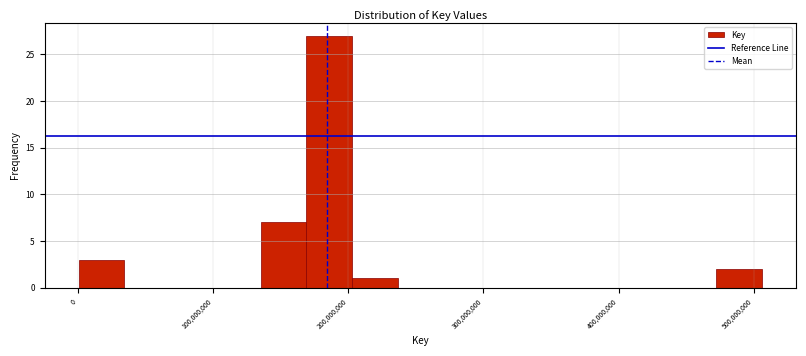

Around what value on the x-axis is the tallest bar? Give the approximate position of its centre, as read against the axis.

190000000